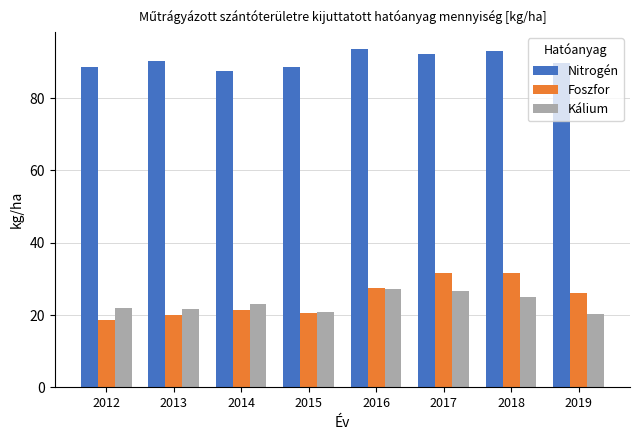

At how many categories does at least one series exceed 49?

8